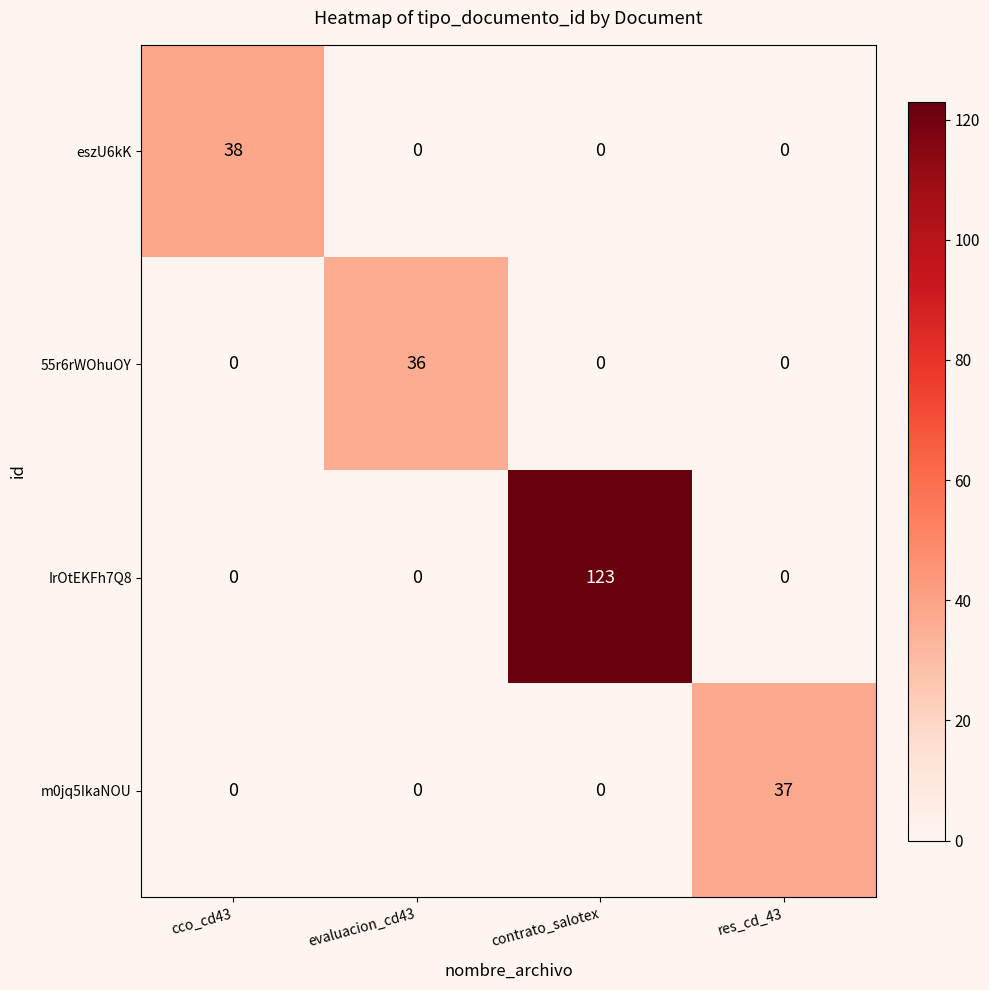

How many data points does each series have?

4